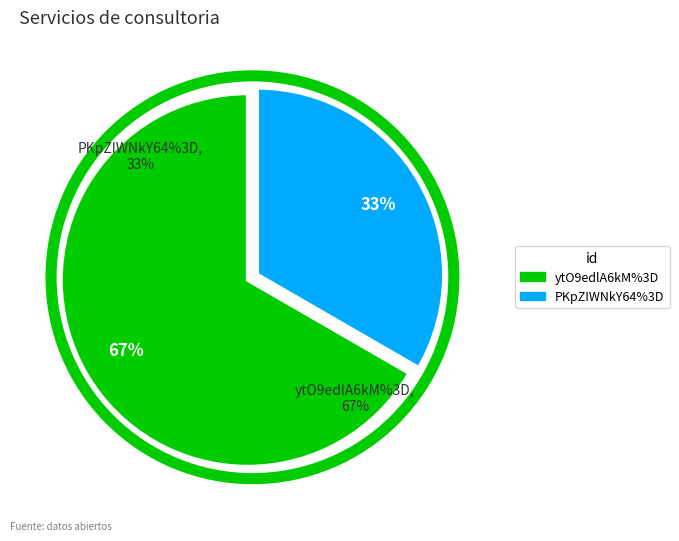

Between PKpZIWNkY64%3D and ytO9edlA6kM%3D, which is larger?

ytO9edlA6kM%3D